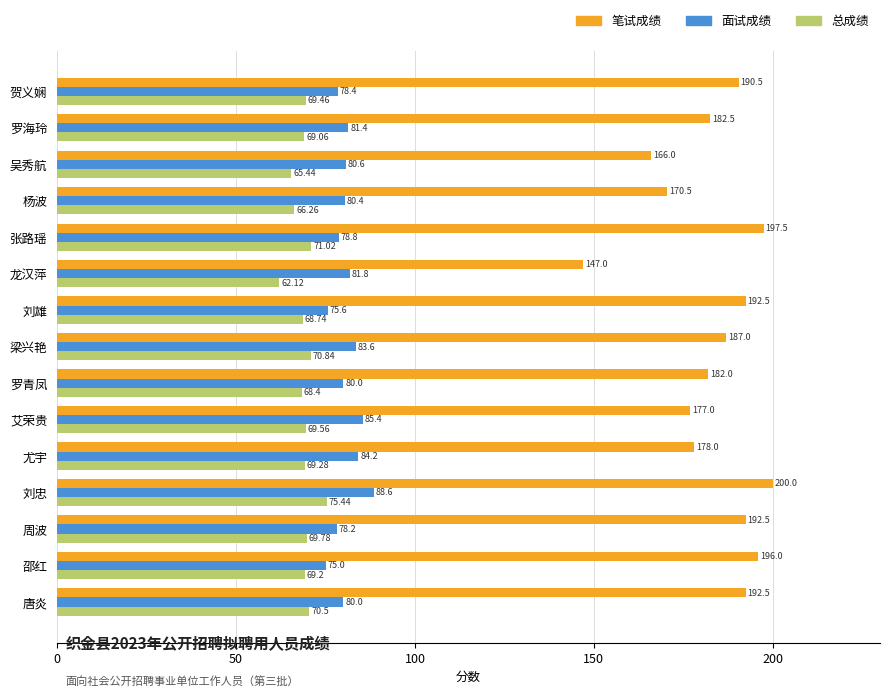

How many distinct data groups are displayed?

3